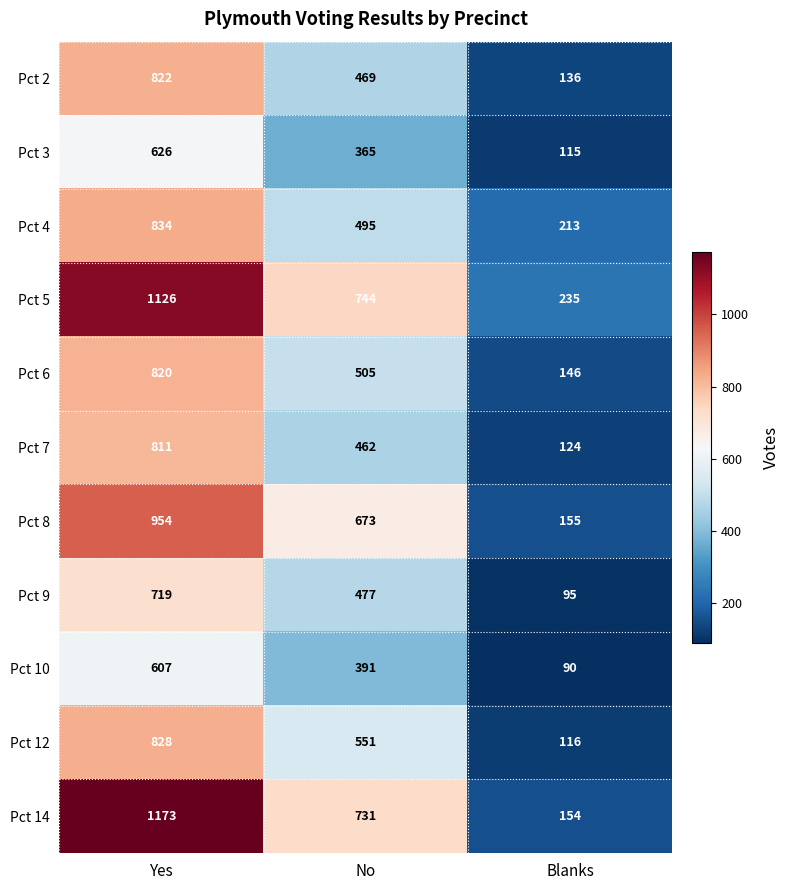

What is the approximate value of Pct 14 at No?

731